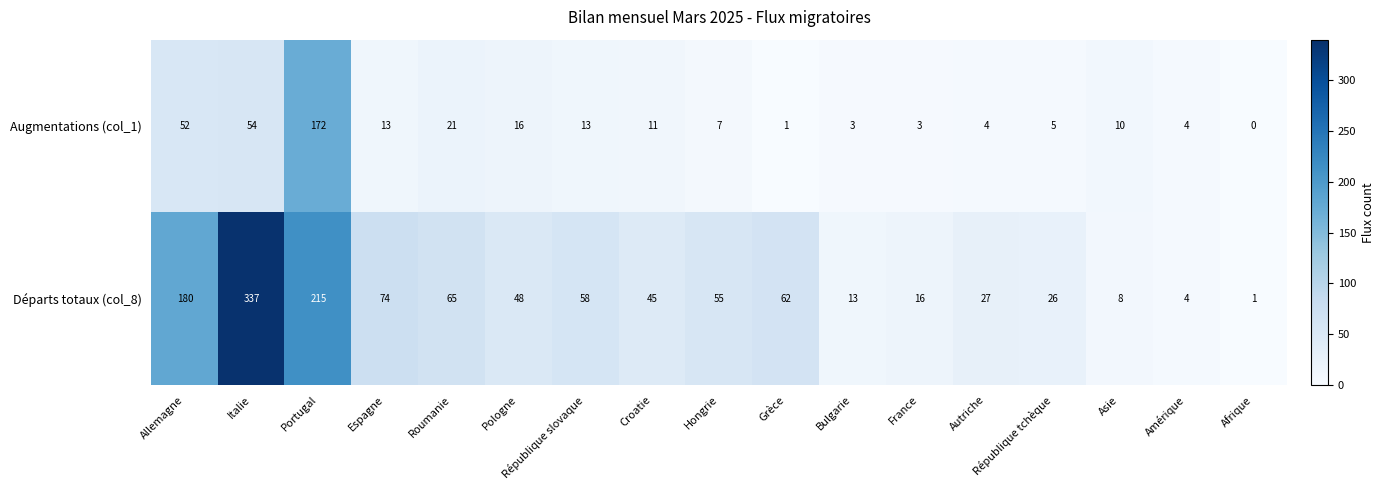

At which label does Augmentations (col_1) reach its peak?

Portugal